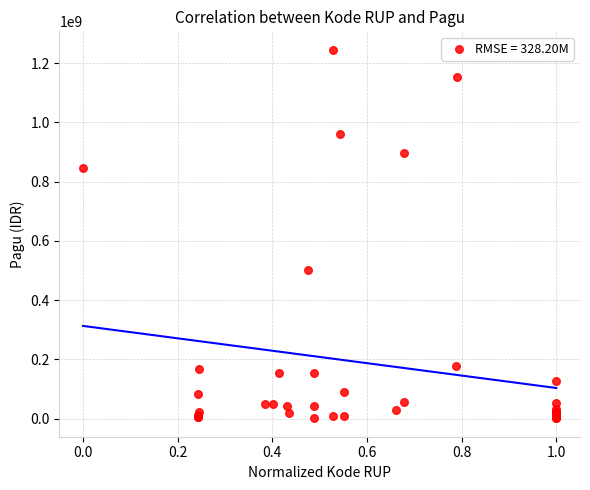

What Y value in the scatter plot is closest to 622840000?

499932000